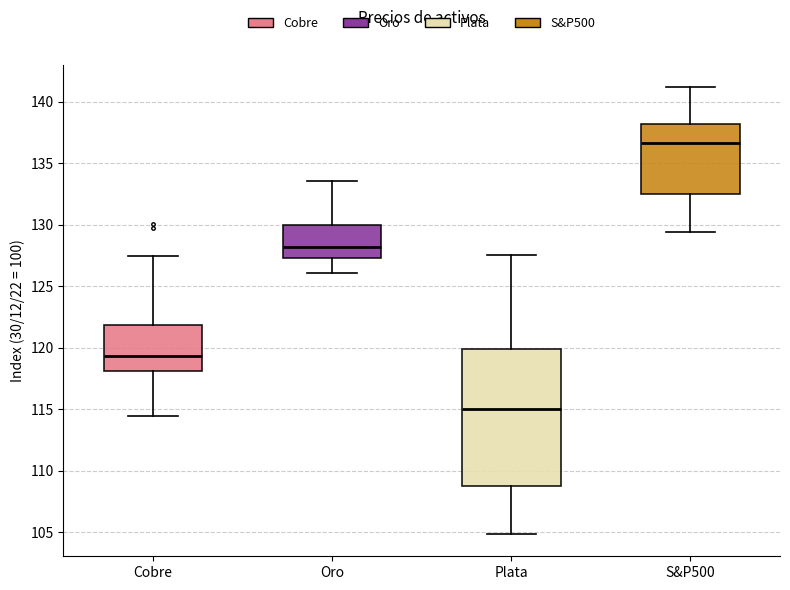

Reading left to right, read every box against the y-axis: the position of its median line, the range the box covers, and the ends of its whiskers. The values are not printed on the chart, so give them approximately, as read against the axis.

Cobre: median 119.5, box 118.0 to 122.0, whiskers 114.5 to 127.5
Oro: median 128.0, box 127.5 to 130.0, whiskers 126.0 to 133.5
Plata: median 115.0, box 108.5 to 120.0, whiskers 105.0 to 127.5
S&P500: median 136.5, box 132.5 to 138.0, whiskers 129.5 to 141.0